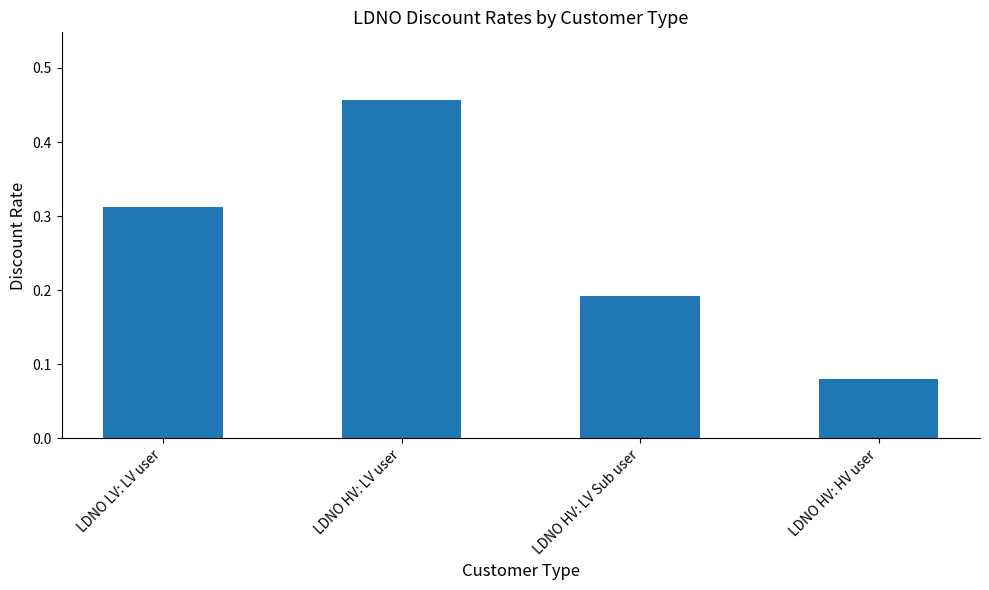

What position from the left is LDNO HV: LV user?

2